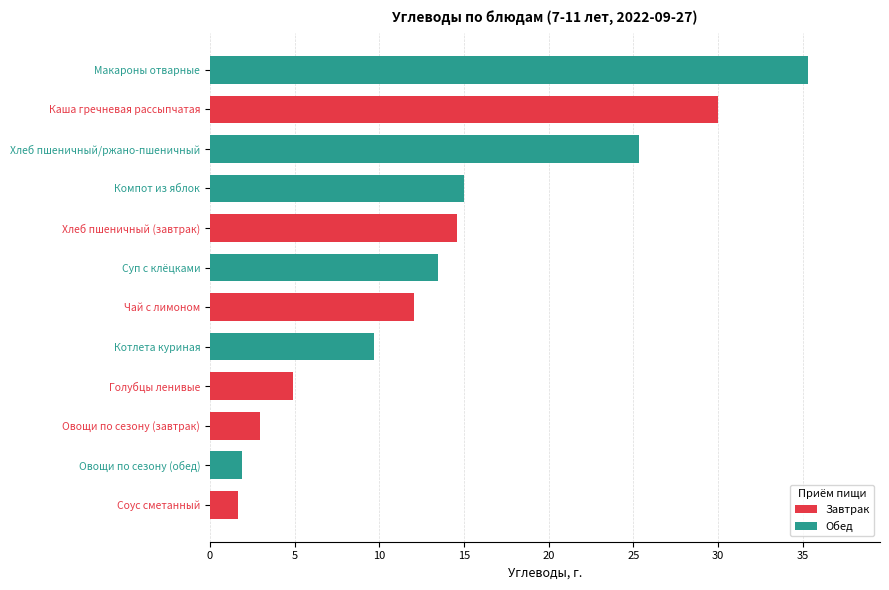

Is it true that the value at Макароны отварные is 35.3?

True